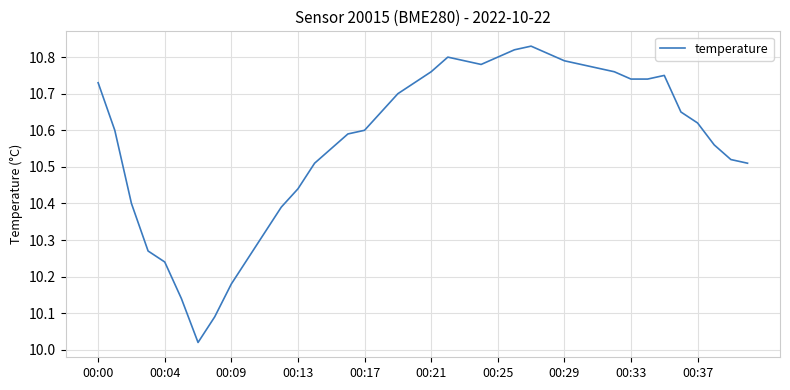

How many lines are shown in the chart?

1